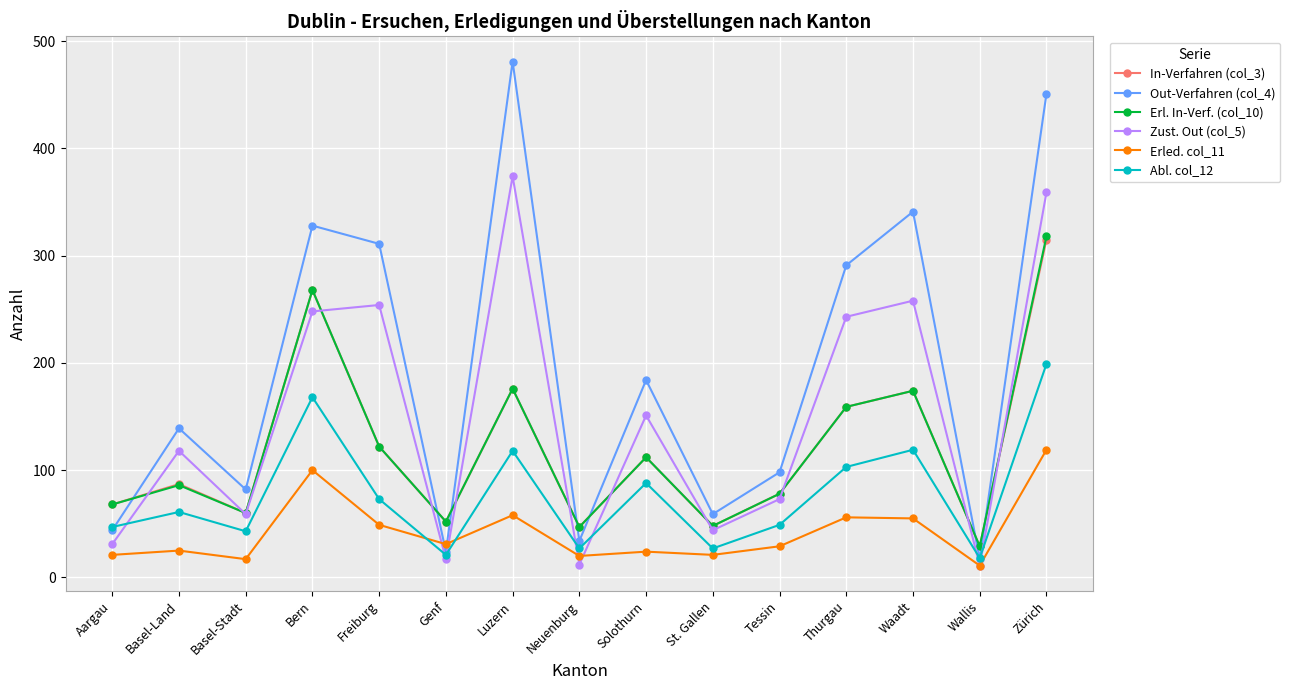

True or false: Zust. Out (col_5) has more than 1 interior local peaks.

True